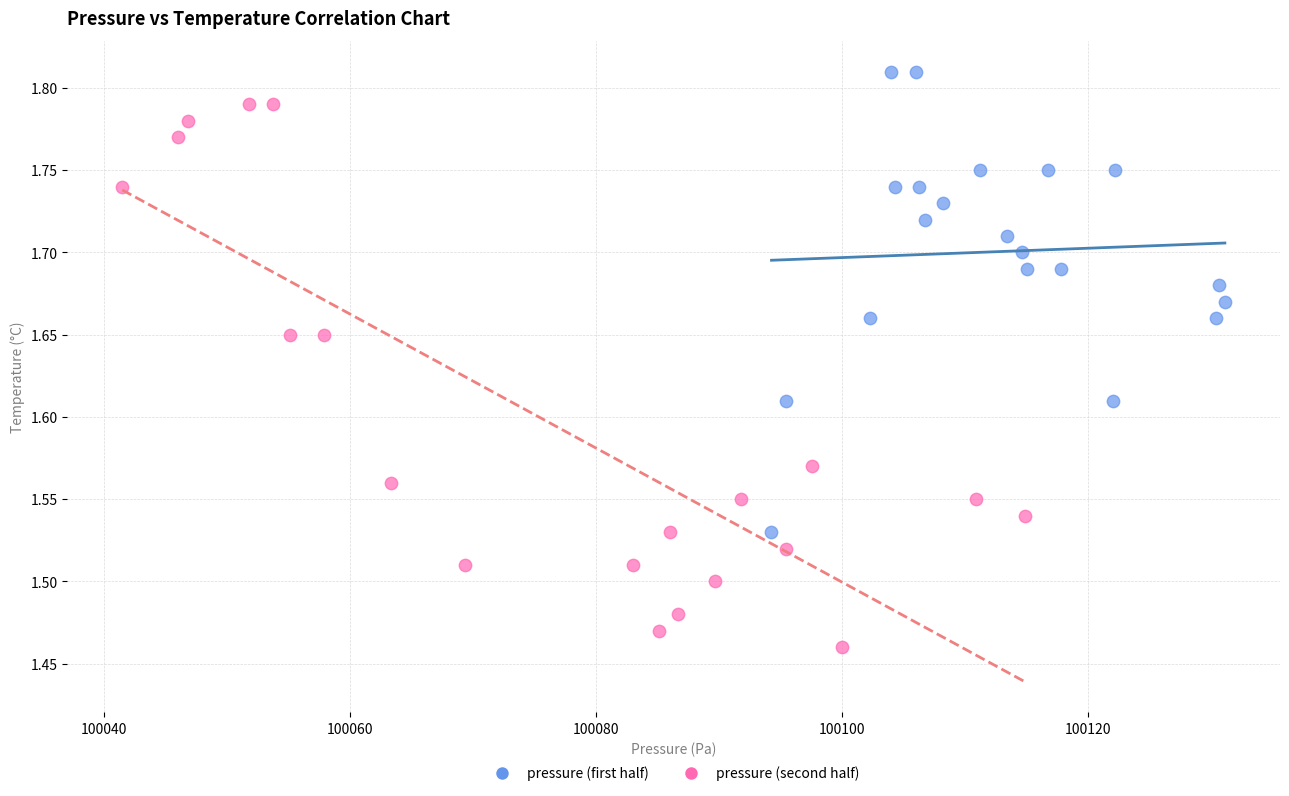

Which series has the widest spread of Y values?

pressure (second half)